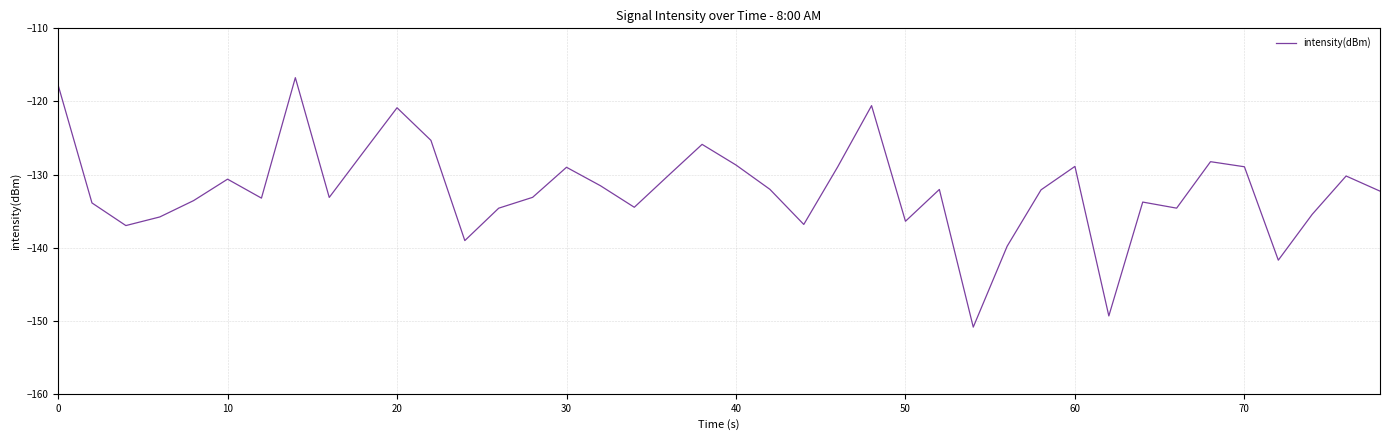

What is the smallest value displayed?

-150.9